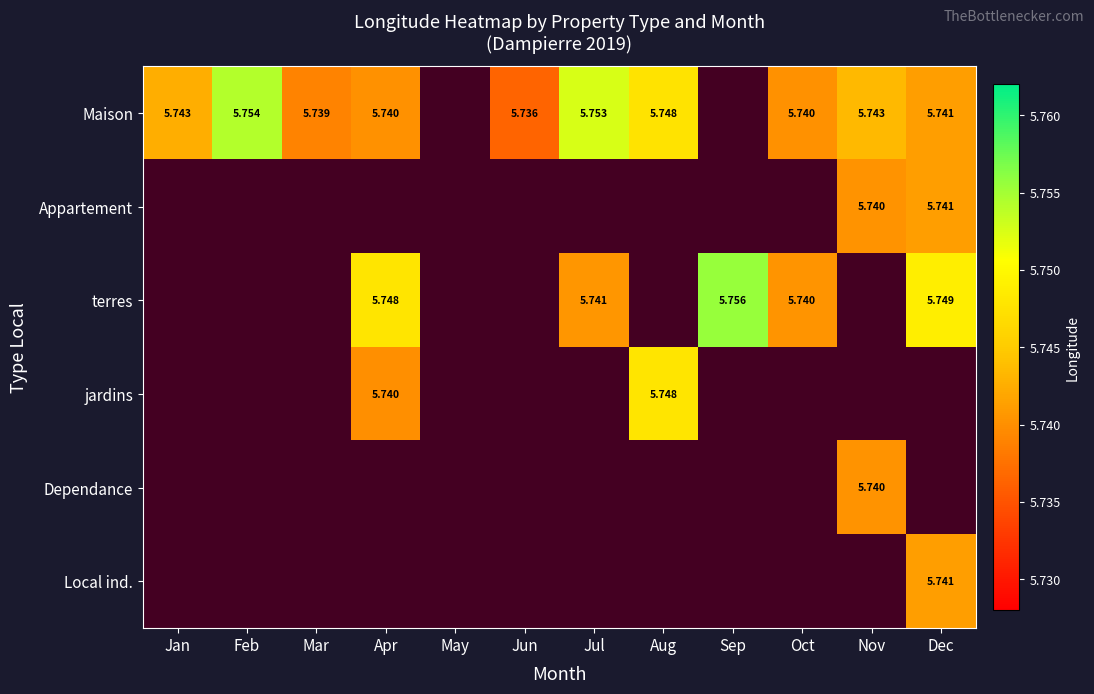

Read the Dependance value at Nov.

5.7